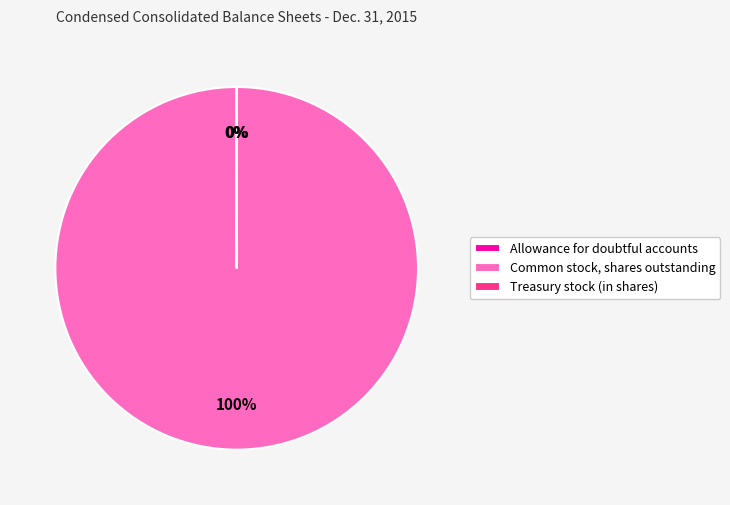

Which slice is the largest?

Common stock, shares outstanding